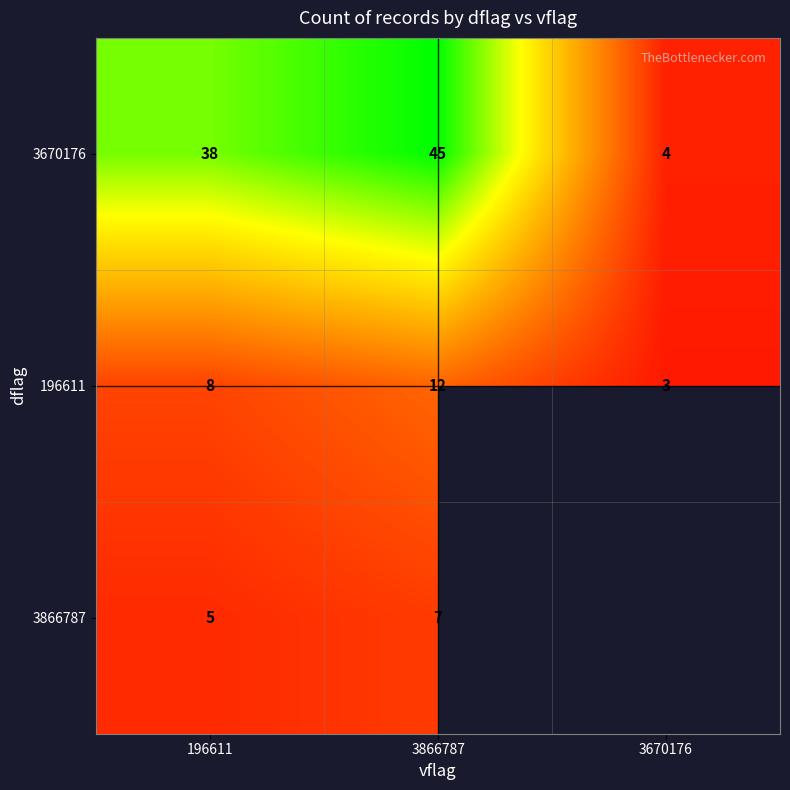

Is the value of 196611 at 3670176 greater than the value of 3866787 at 196611?

No